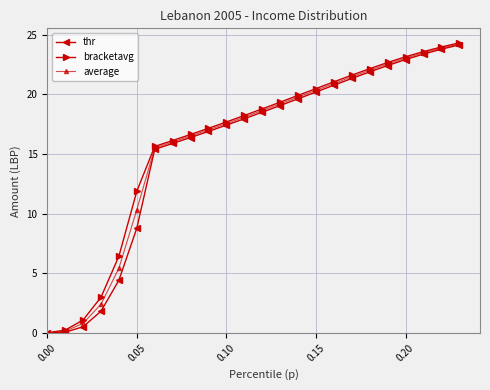

What is the value of the thr point at the 22nd from the left?

23.4